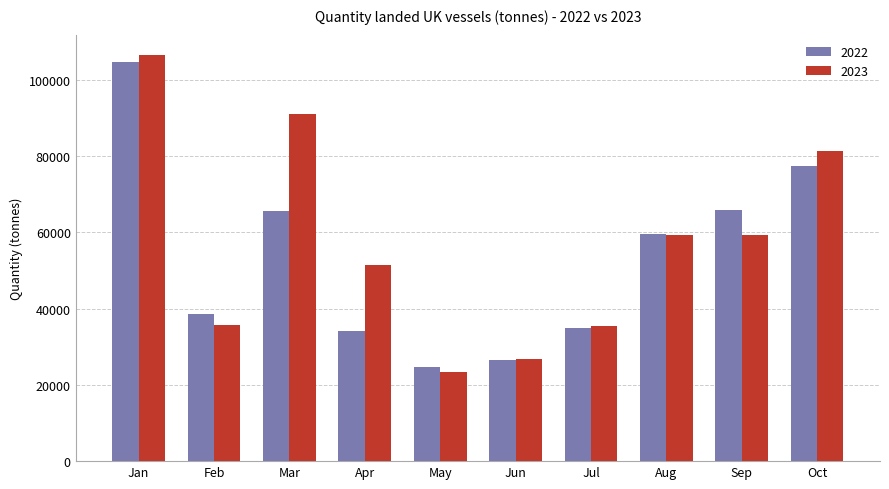

The value of 2023 at Sep is 59284.6. True or false?

True